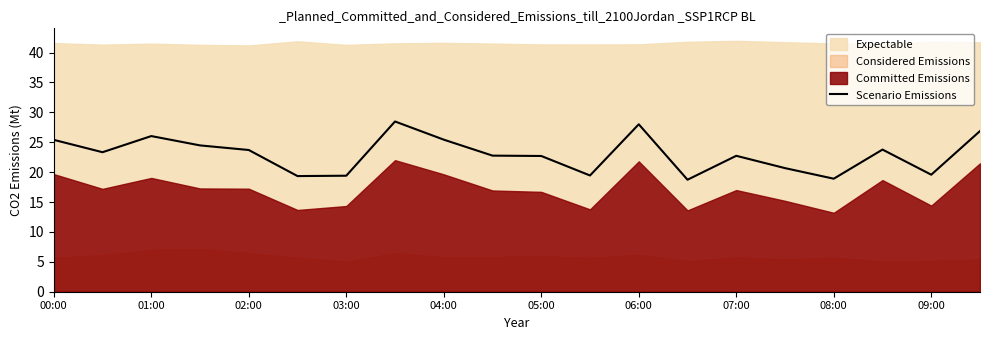

True or false: Scenario Emissions has a value of 8.1 at 08:00.

False